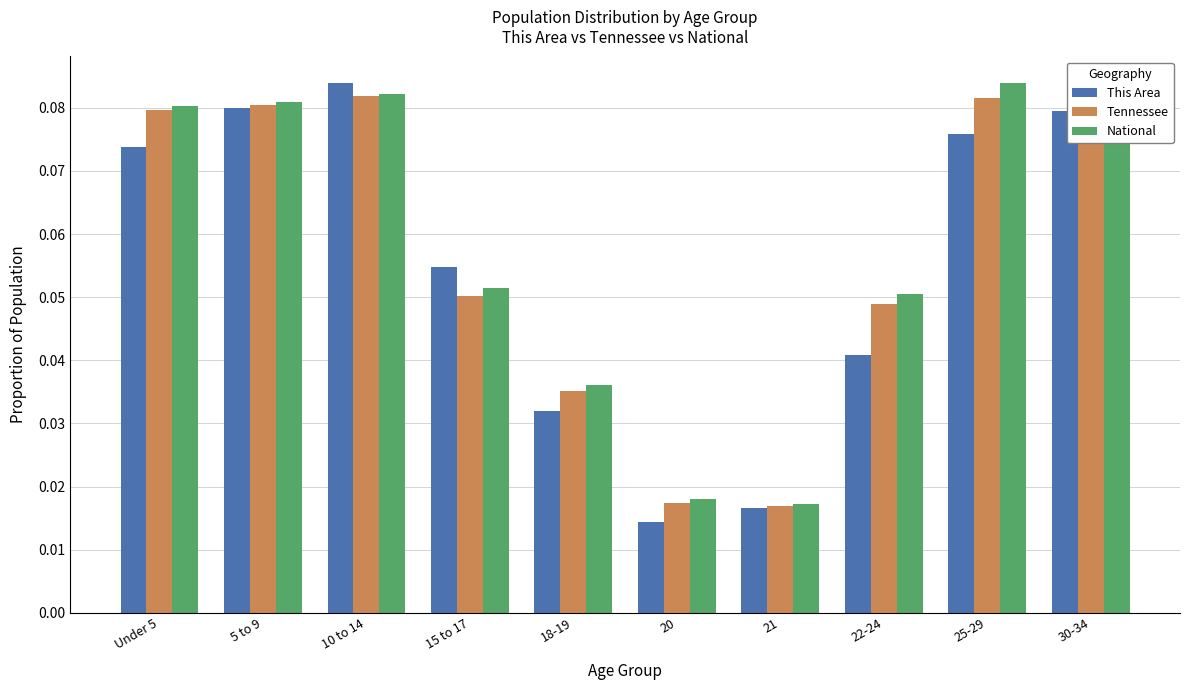

Is the value of This Area at 20 greater than the value of National at 10 to 14?

No